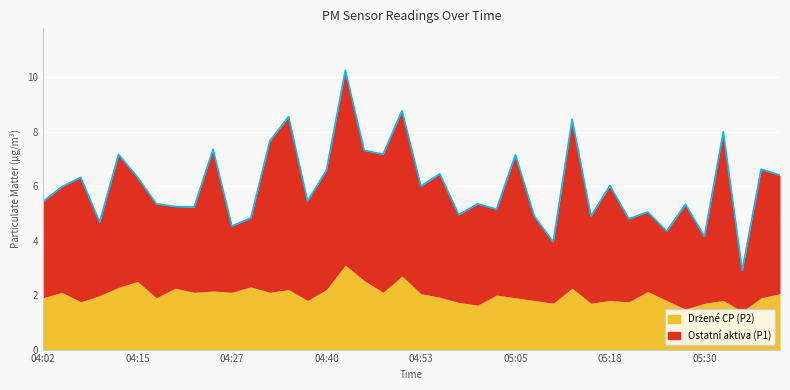

Reading left to right, extract all data points from this chart.

5.4	6.0	6.3	4.7	7.2	6.3	5.3	5.2	5.2	7.3	4.5	4.8	7.7	8.6	5.5	6.6	10.2	7.3	7.2	8.8	6.0	6.5	5.0	5.3	5.2	7.2	4.9	4.0	8.4	4.9	6.0	4.8	5.0	4.3	5.3	4.2	8.0	2.9	6.6	6.4